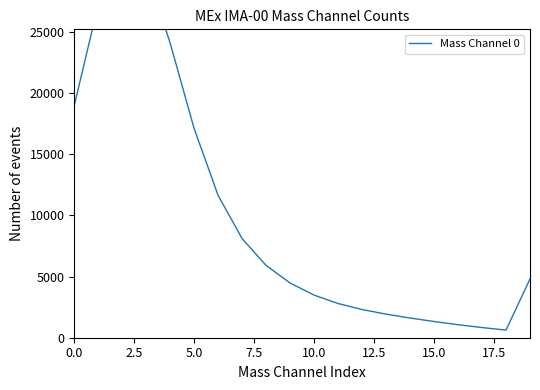

What value does the data have at 17?

830.3